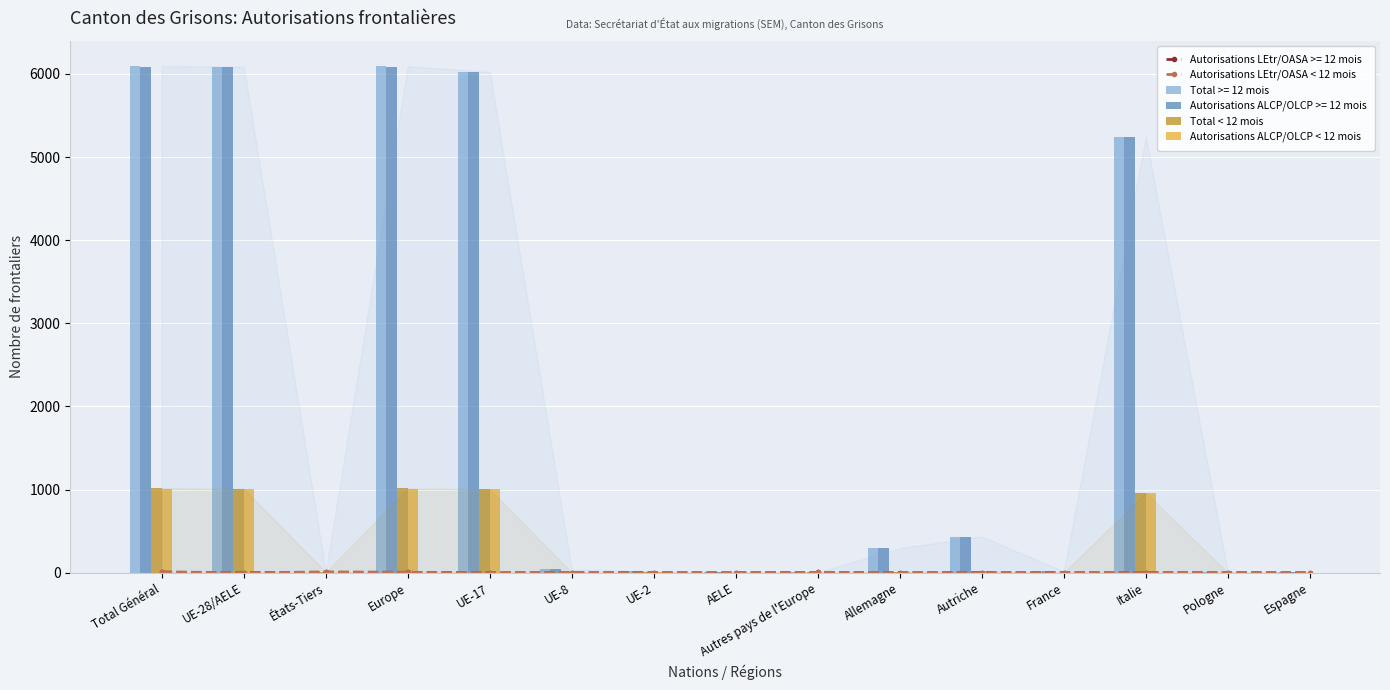

The value of Total < 12 mois at UE-17 is 611. True or false?

False